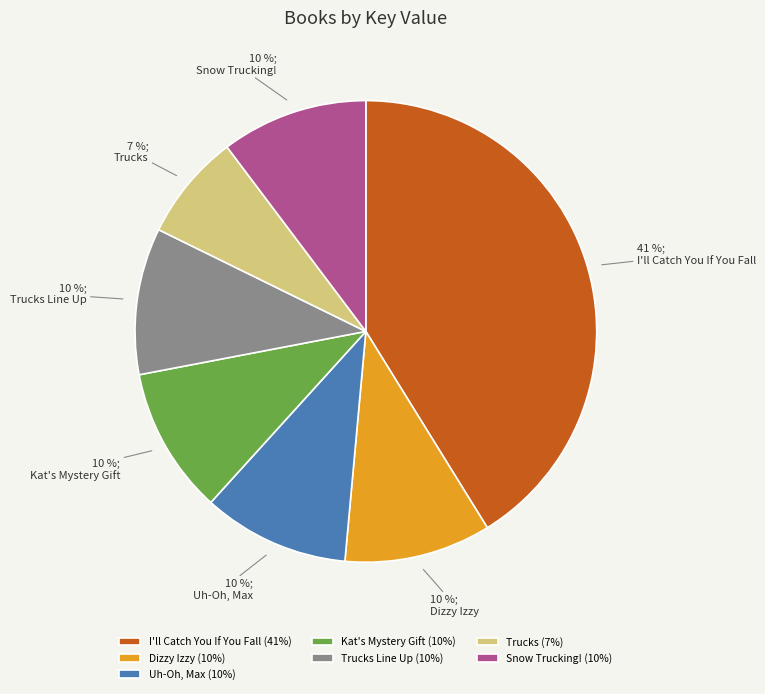

Does Dizzy Izzy account for over 50% of the chart?

No